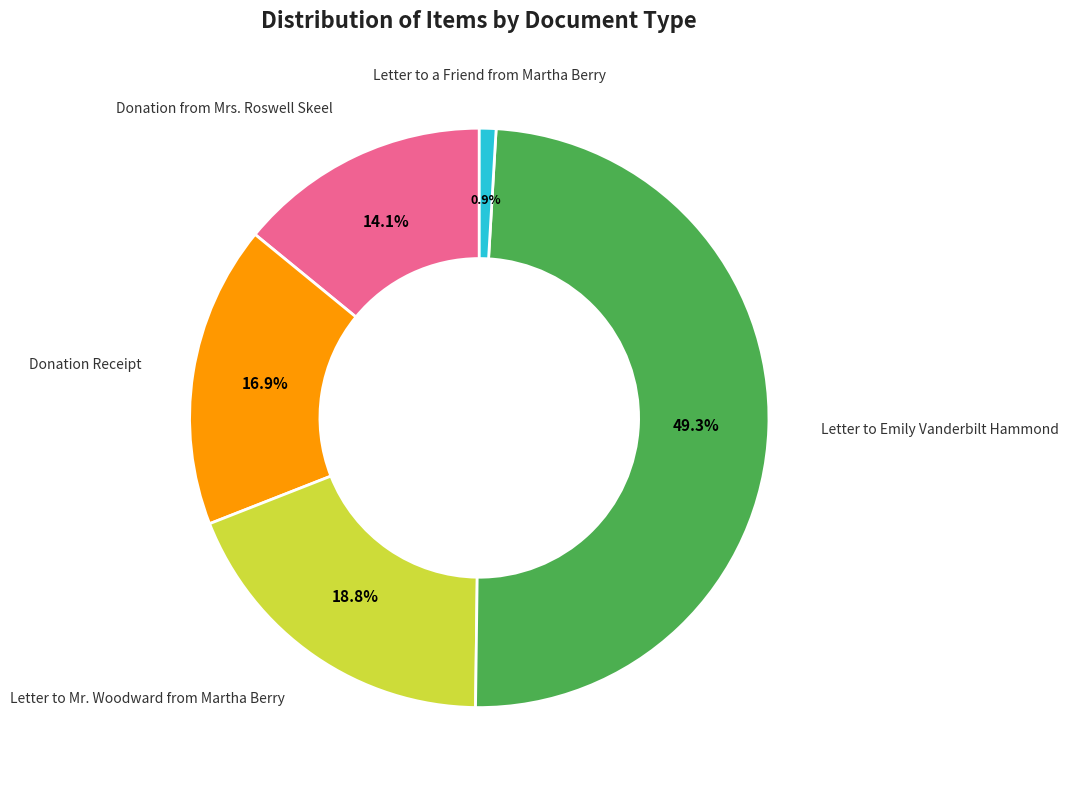

What is the ratio of the value at Donation Receipt to the value at Donation from Mrs. Roswell Skeel?

1.2